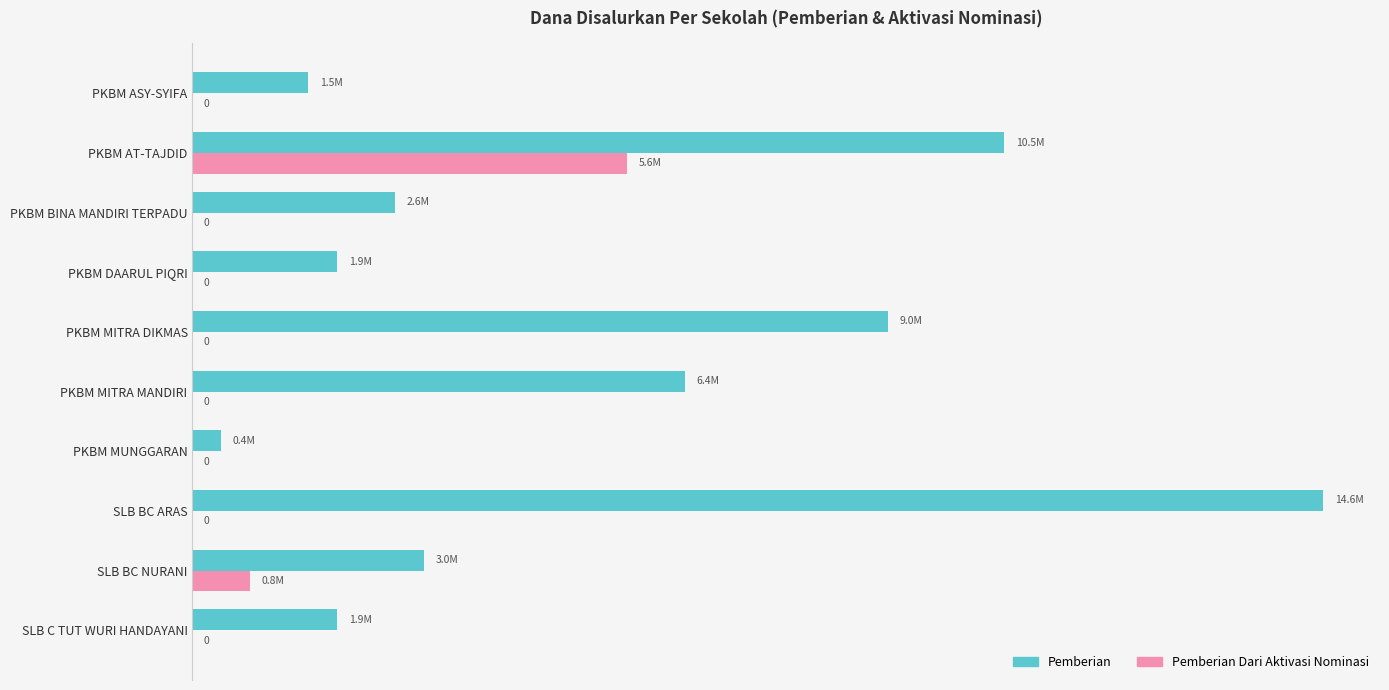

What are all the series names shown in the legend?

Pemberian, Pemberian Dari Aktivasi Nominasi